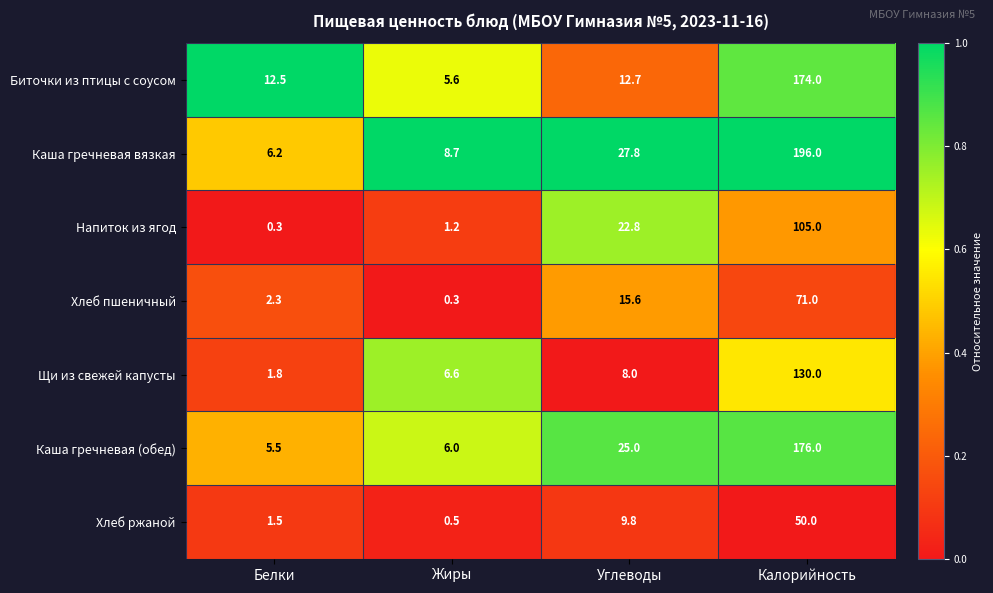

Rank the series at Белки from highest to lowest value.

Биточки из птицы с соусом, Каша гречневая вязкая, Каша гречневая (обед), Хлеб пшеничный, Щи из свежей капусты, Хлеб ржаной, Напиток из ягод